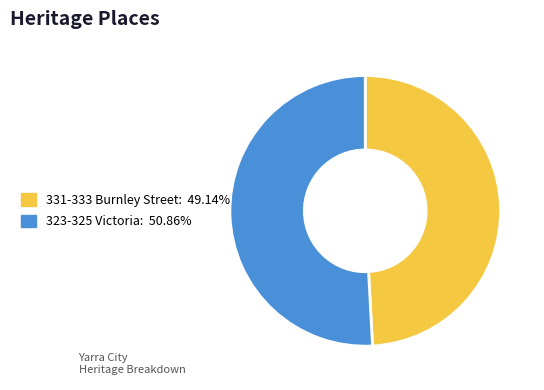

Count the number of slices in the pie.

2